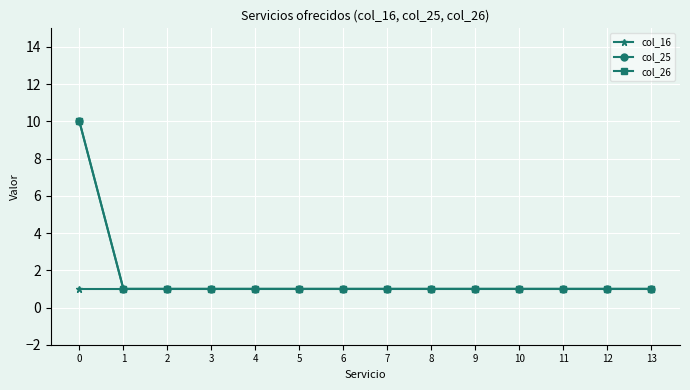

Is this an area chart (filled region under the line)?

No